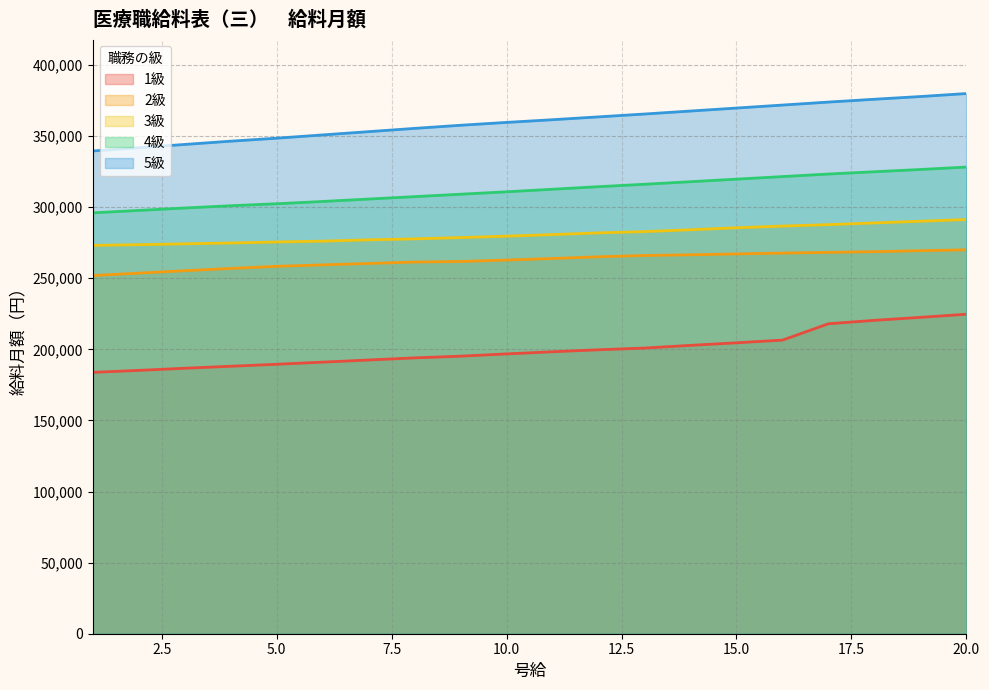

How many data points does each series have?

20